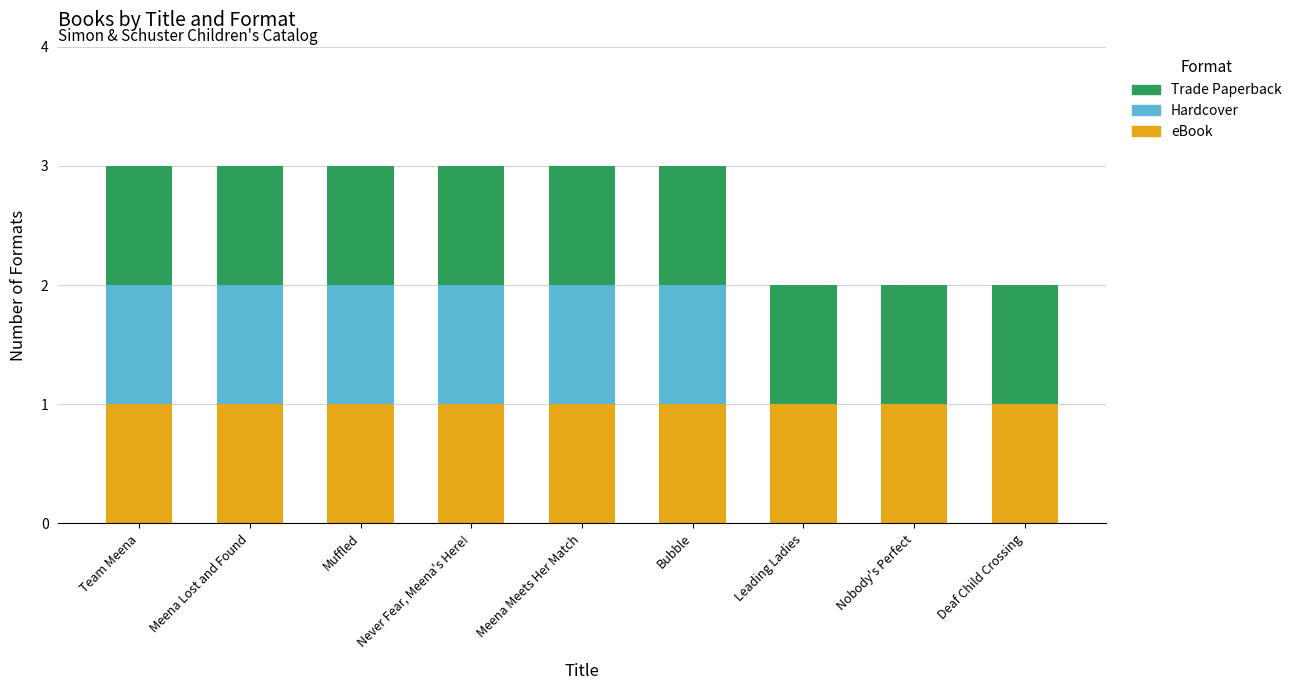

What is the sum of all eBook values?

9